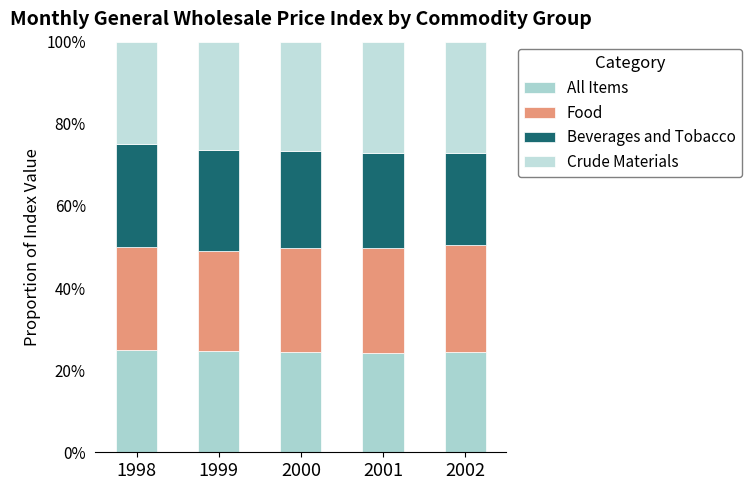

Does the chart contain stacked bars?

Yes